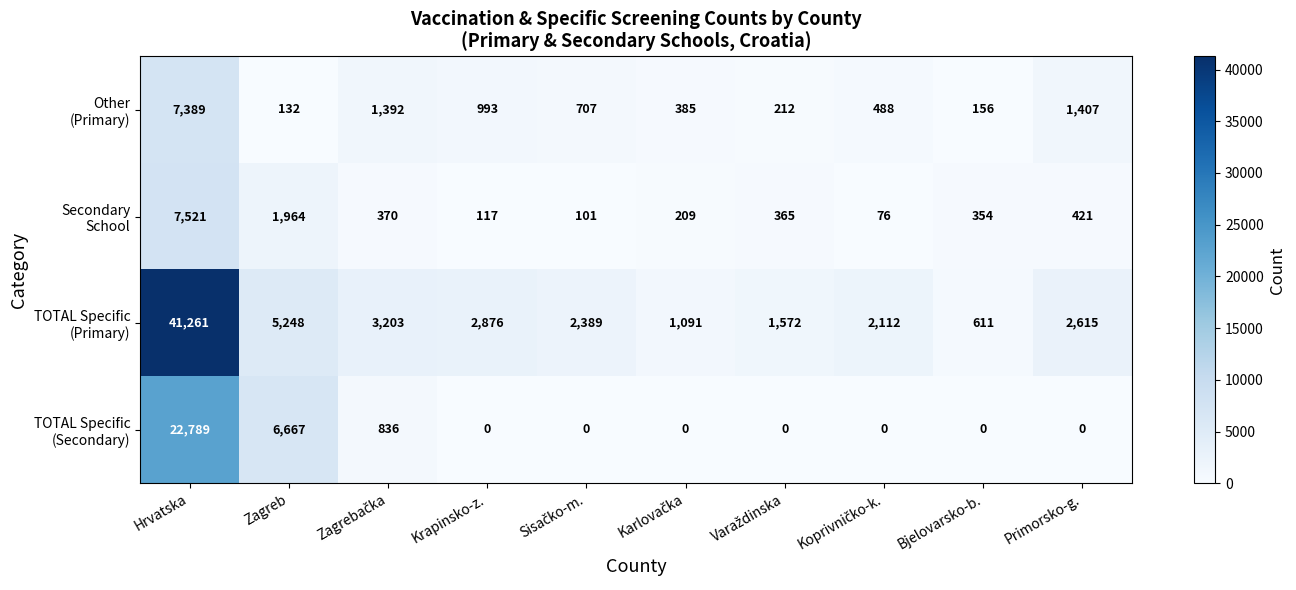

Which label corresponds to the largest value in the chart?

Hrvatska